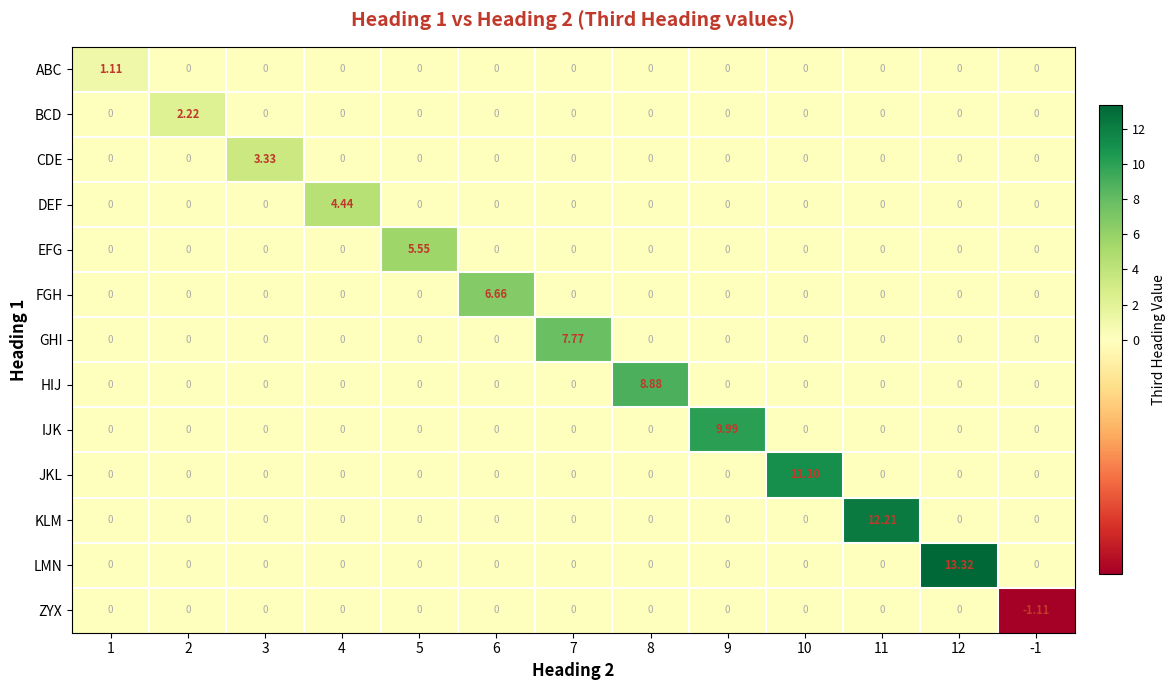

Which series has the largest total across all categories?

LMN